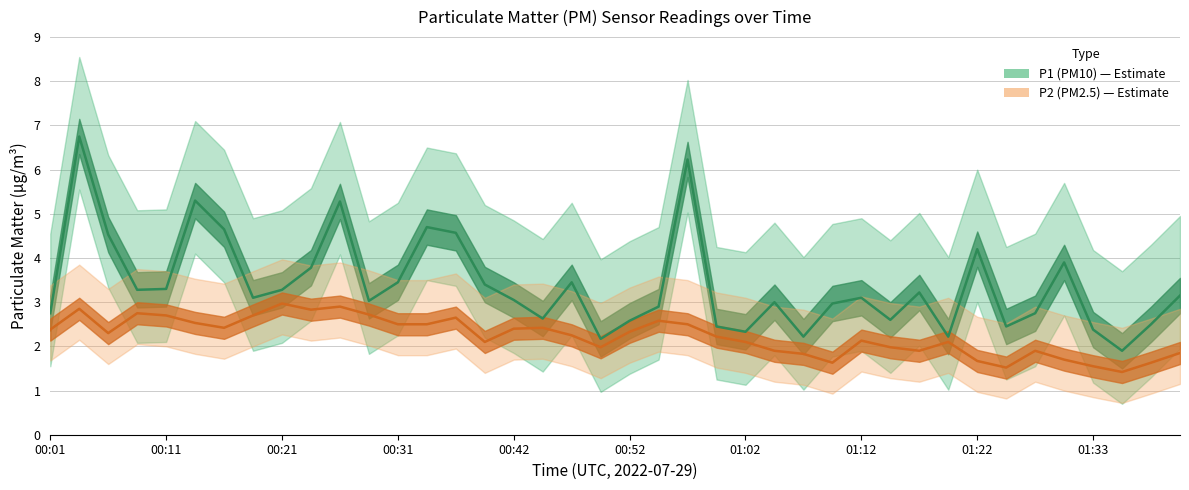

True or false: P1 (PM10) has a value of 2.4 at 01:33.

True